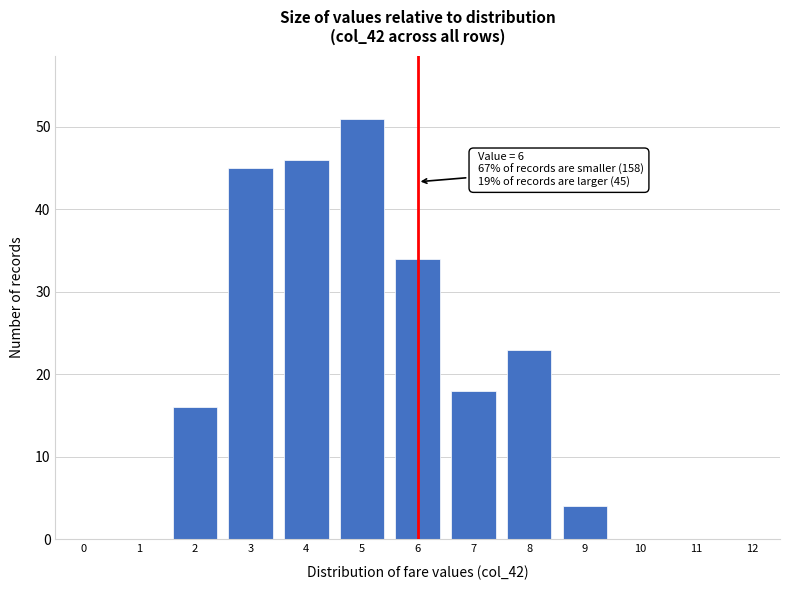

Reading left to right, transcribe all the data shown in this chart.

0=0	1=0	2=16	3=45	4=46	5=51	6=34	7=18	8=23	9=4	10=0	11=0	12=0